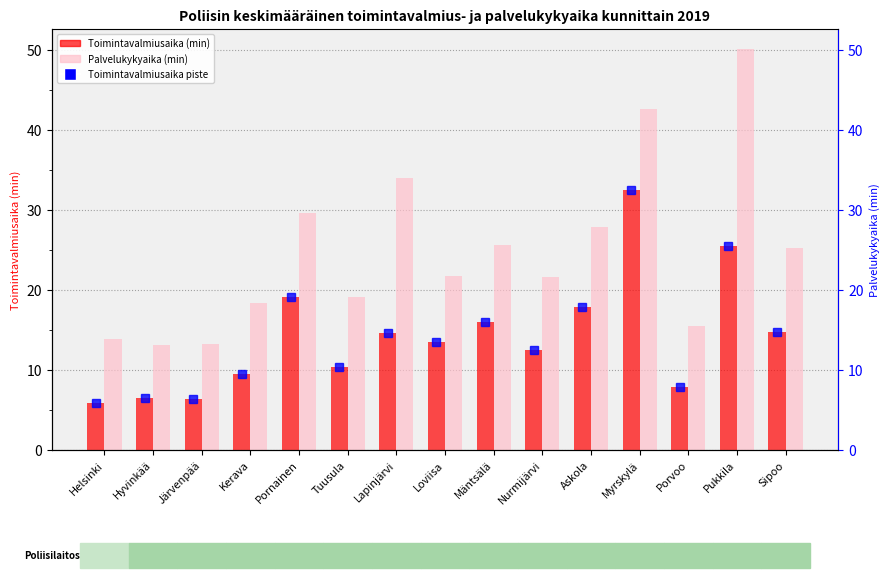

List the series in order of their peak value, highest first.

Keskimääräinen palvelukykyaika (min), Keskimääräinen toimintavalmiusaika (min)